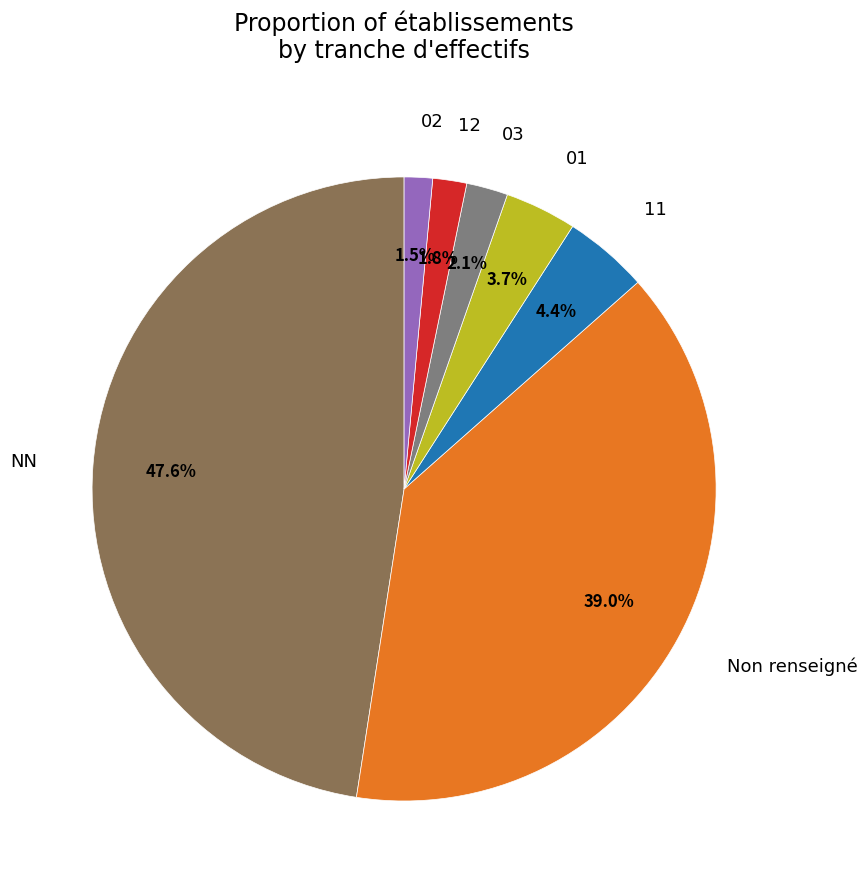

To the nearest percent, what is the combined percentage of NN and 01?

51%